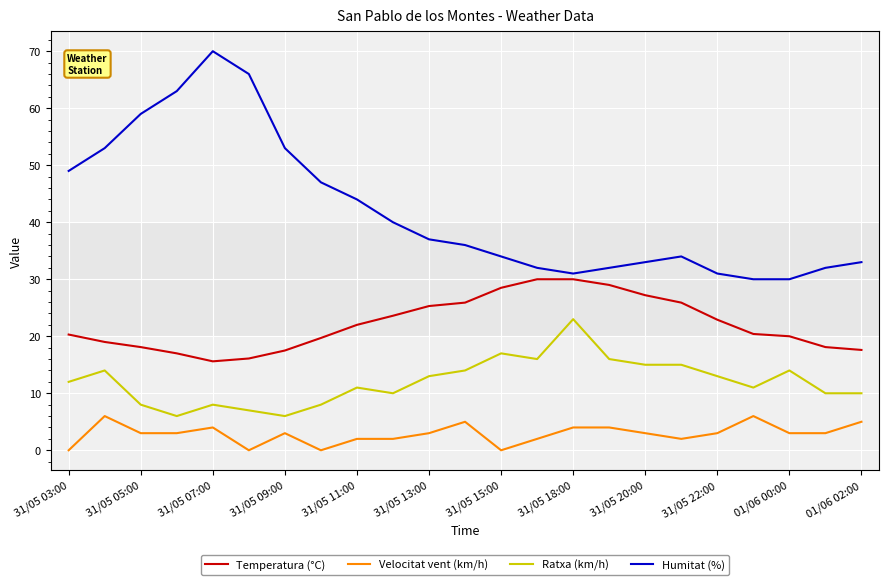

What is the difference between the maximum and minimum values in the Ratxa (km/h) series?

17.0